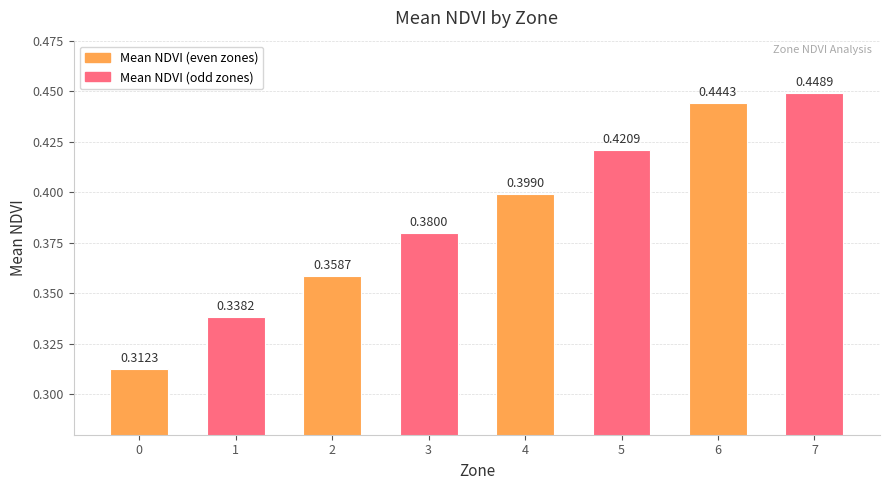

List the labels in order of value, largest first.

7, 6, 5, 4, 3, 2, 1, 0